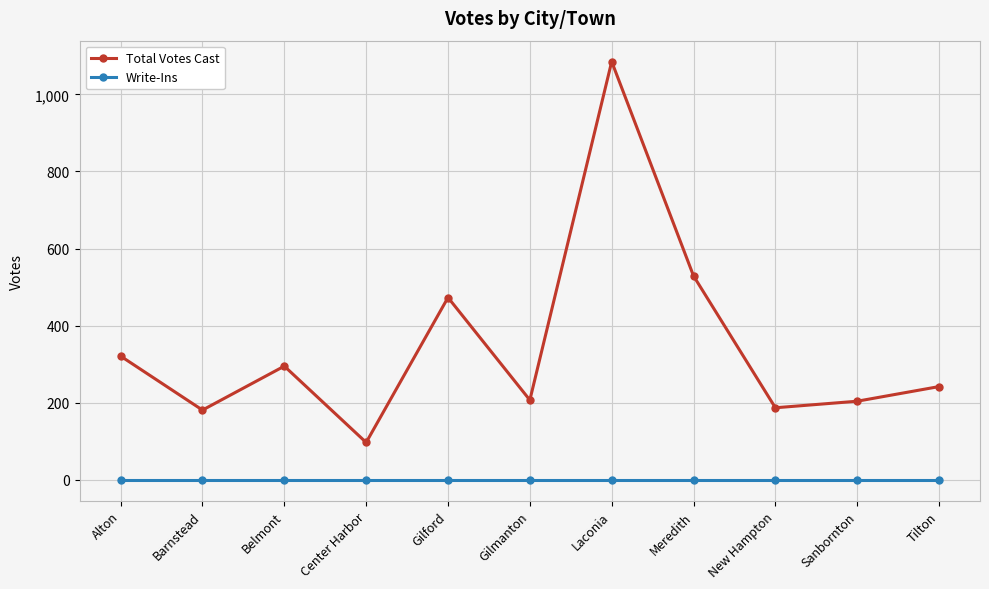

What is the label of the 6th point from the left?

Gilmanton